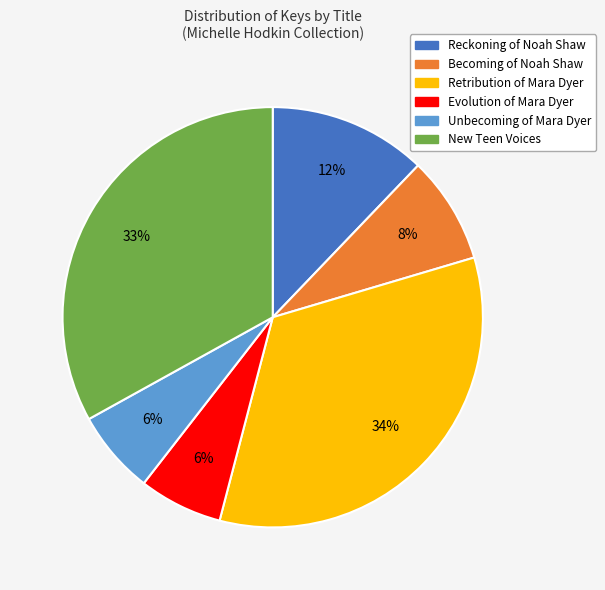

Is the sum of New Teen Voices and Becoming of Noah Shaw greater than half?

No